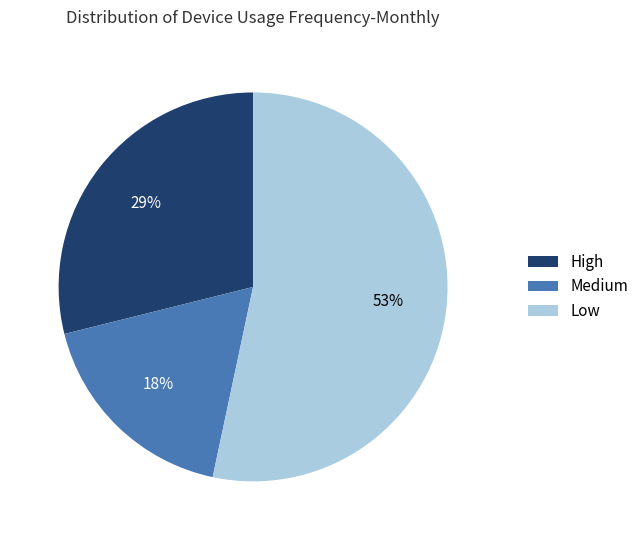

Which slice is the largest?

Low